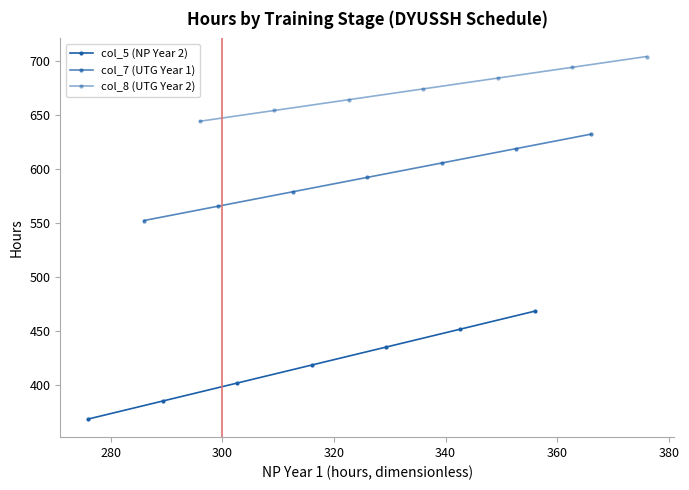

List the series in order of their overall mean, highest first.

col_8 (UTG Year 2), col_7 (UTG Year 1), col_5 (NP Year 2)